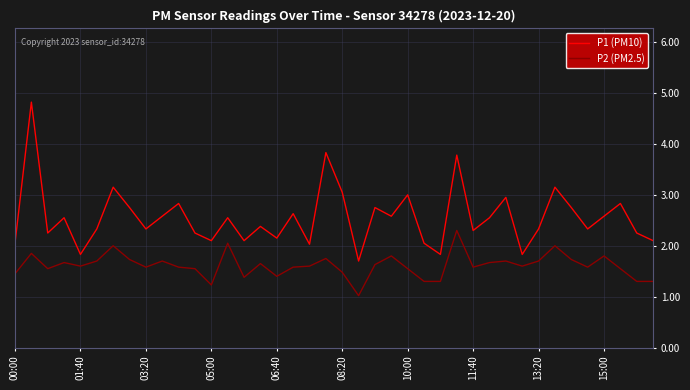

What are all the series names shown in the legend?

P1 (PM10), P2 (PM2.5)